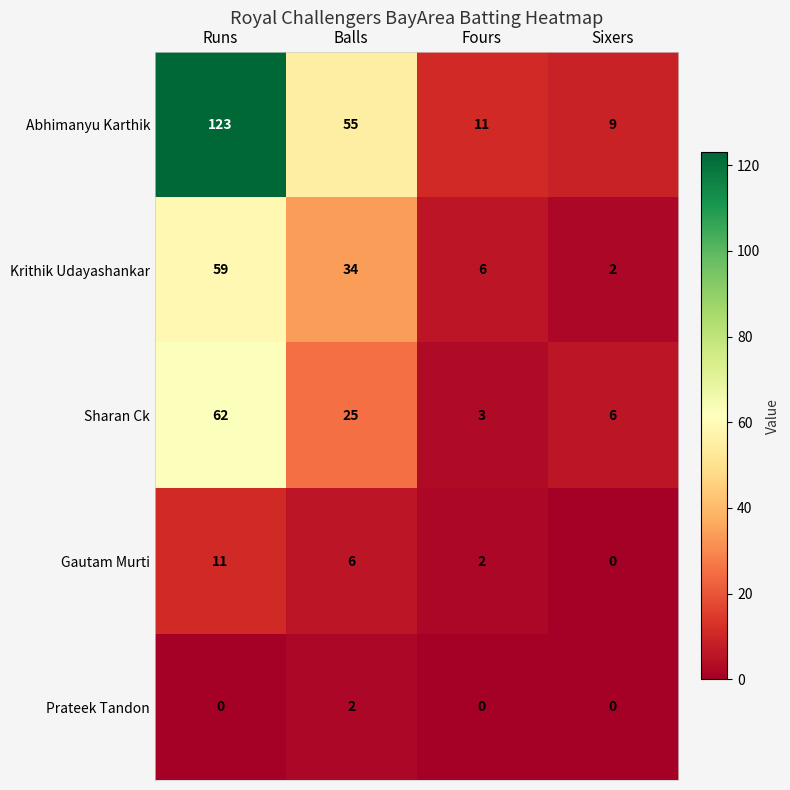

How many distinct data groups are displayed?

5